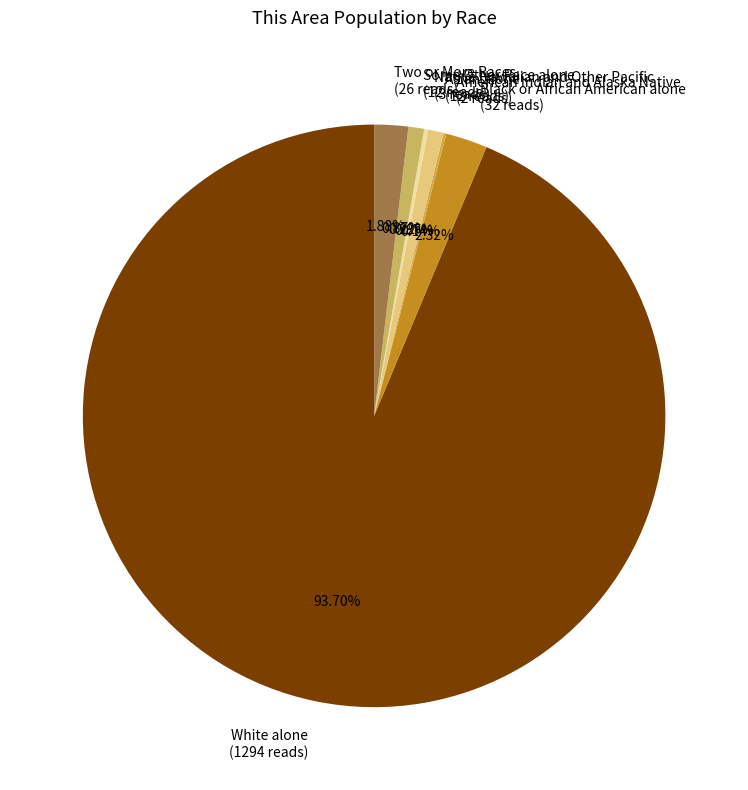

Is the sum of Black or African American alone (32 reads) and Asian alone (12 reads) greater than half?

No